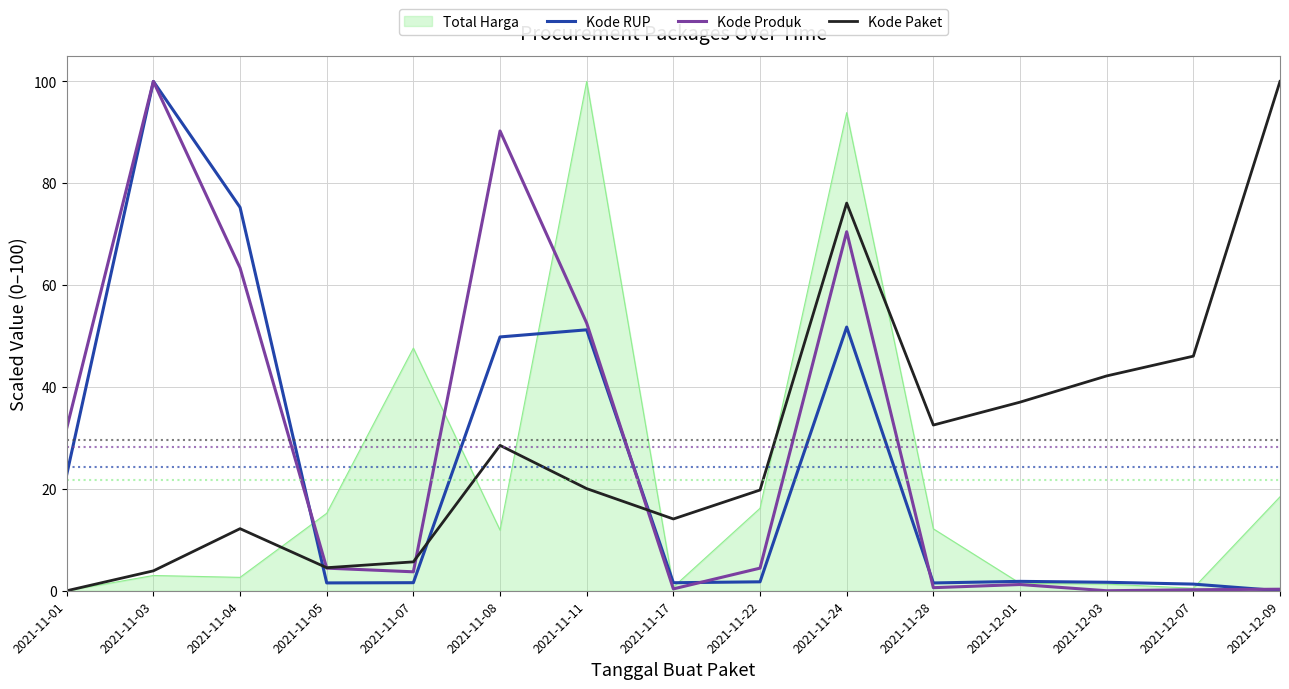

At which category is the sum across all series the highest?

2021-11-24